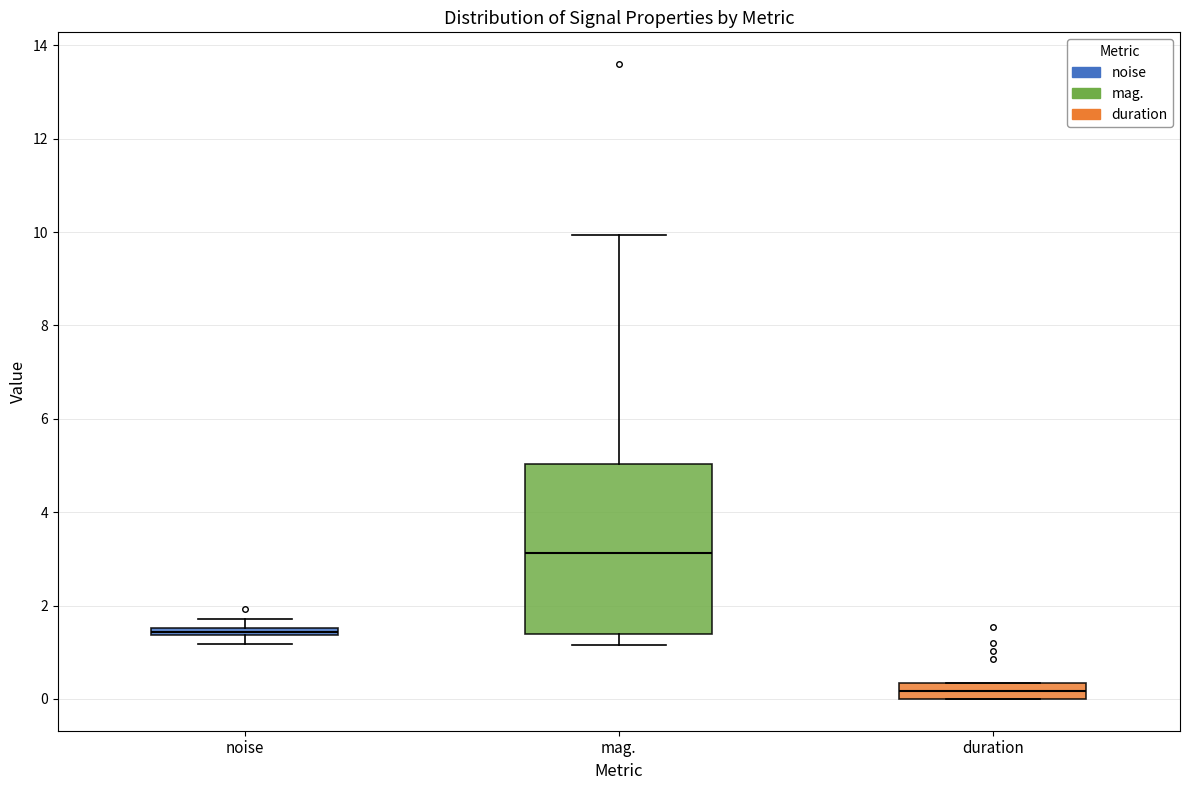

Which box has the lowest median line?

duration